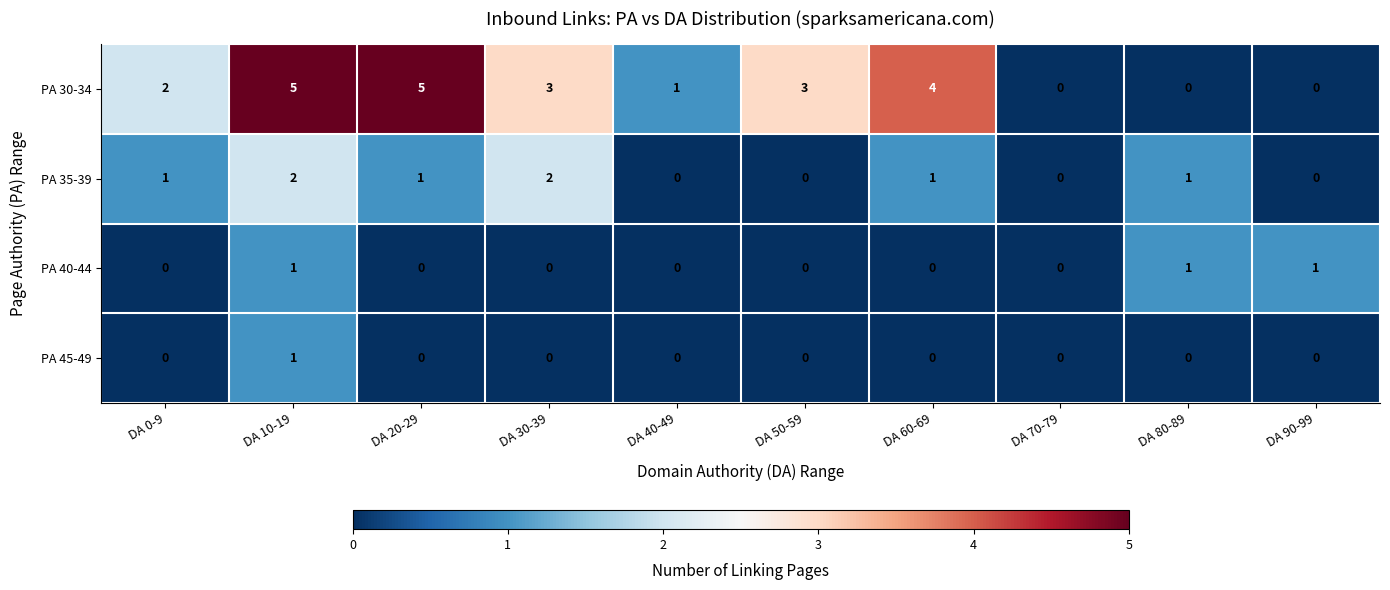

Is it true that PA 45-49 equals 1 at DA 10-19?

True